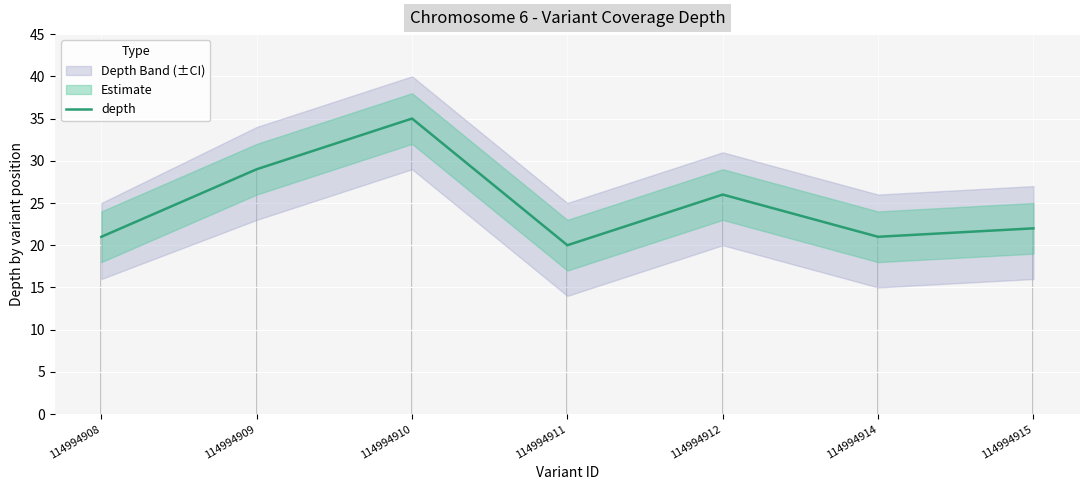

Where is the data nearest to the value 27?

114994912